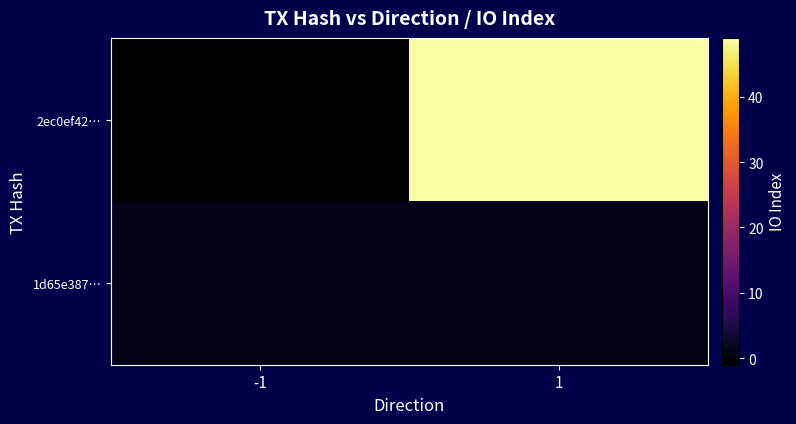

Rank the series at 1 from lowest to highest value.

1d65e387…, 2ec0ef42…